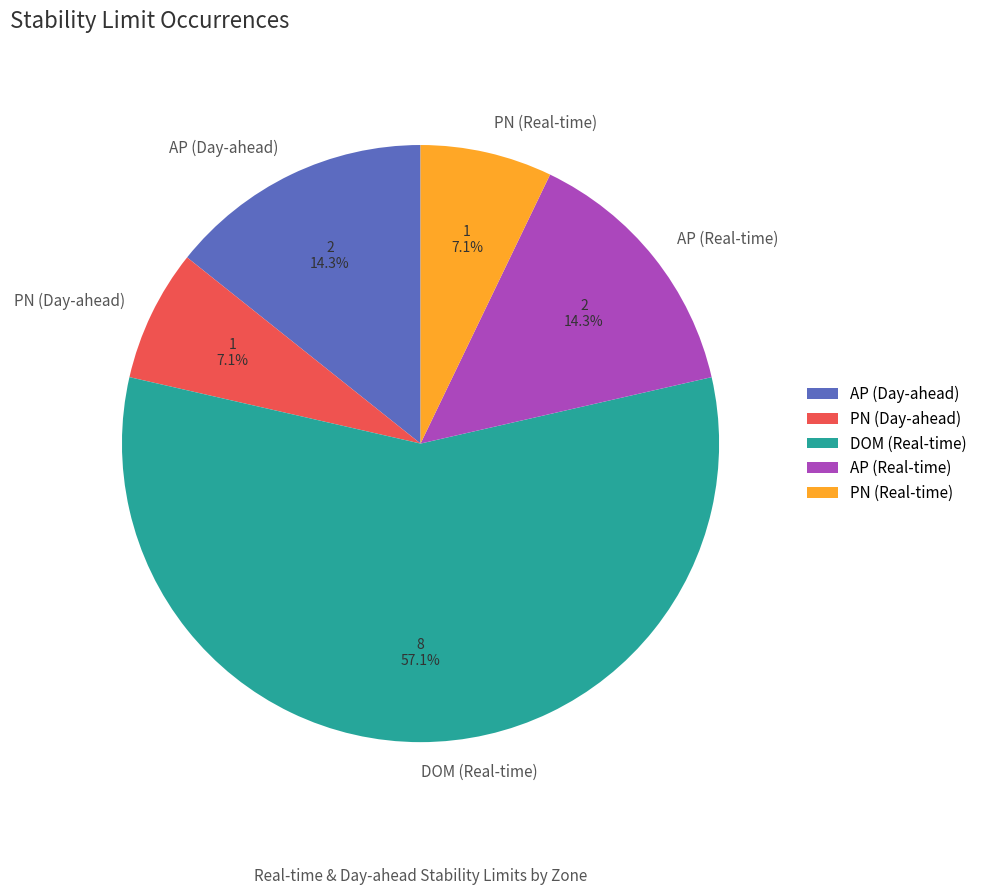

Which category has the biggest portion of the pie?

DOM (Real-time)